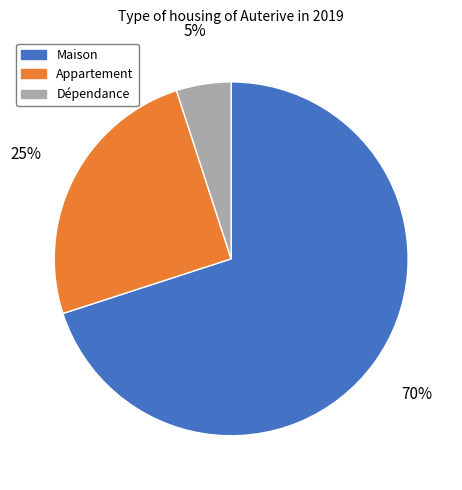

To the nearest percent, what portion does Maison represent?

70%